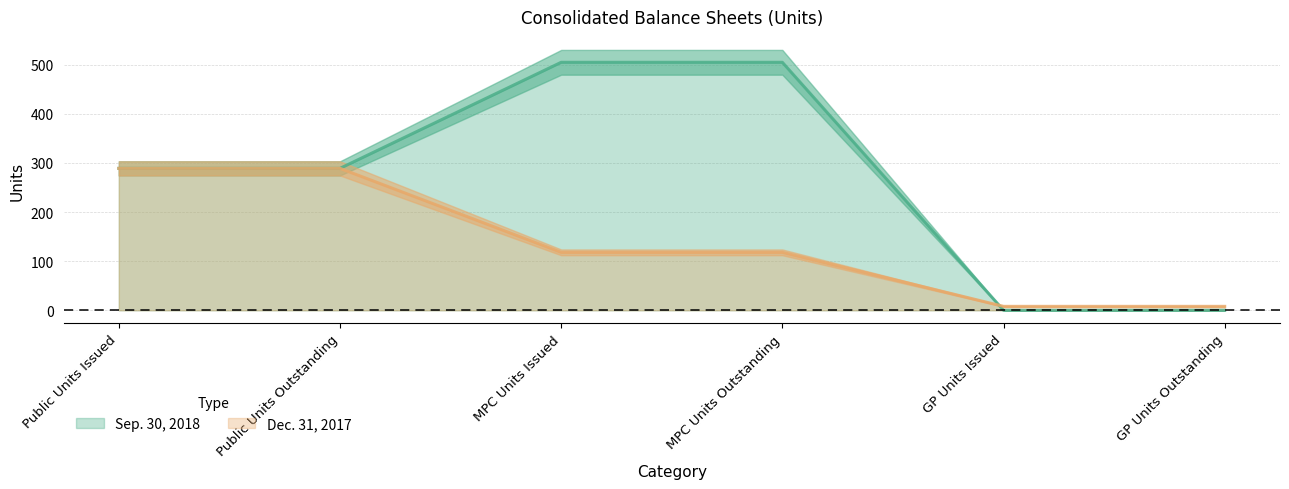

At which category does the chart reach its minimum across all series?

GP Units Issued